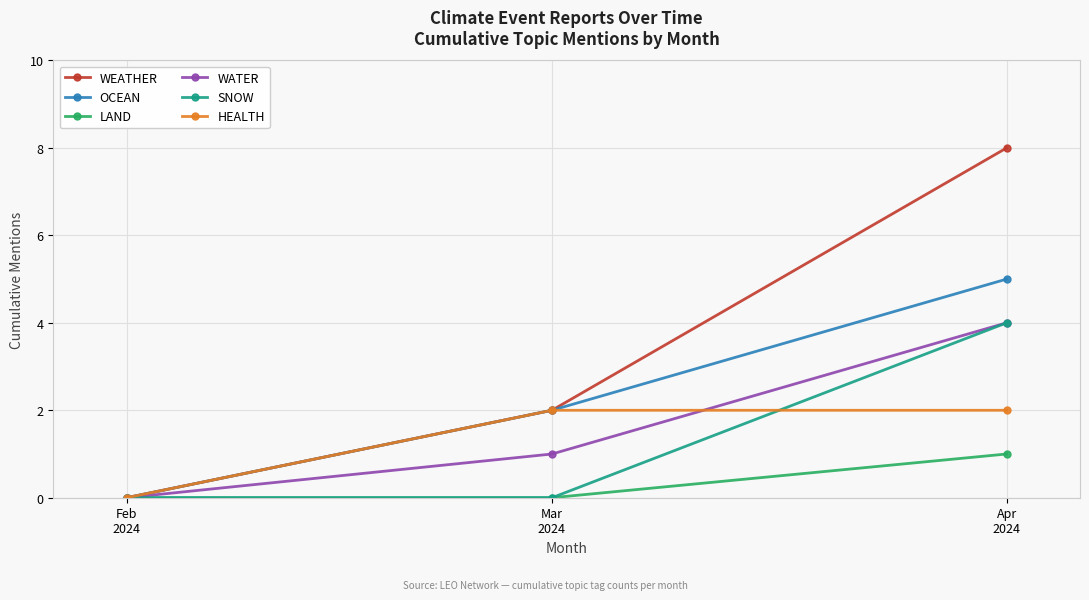

Rank the categories by OCEAN value from highest to lowest.

Apr
2024, Mar
2024, Feb
2024